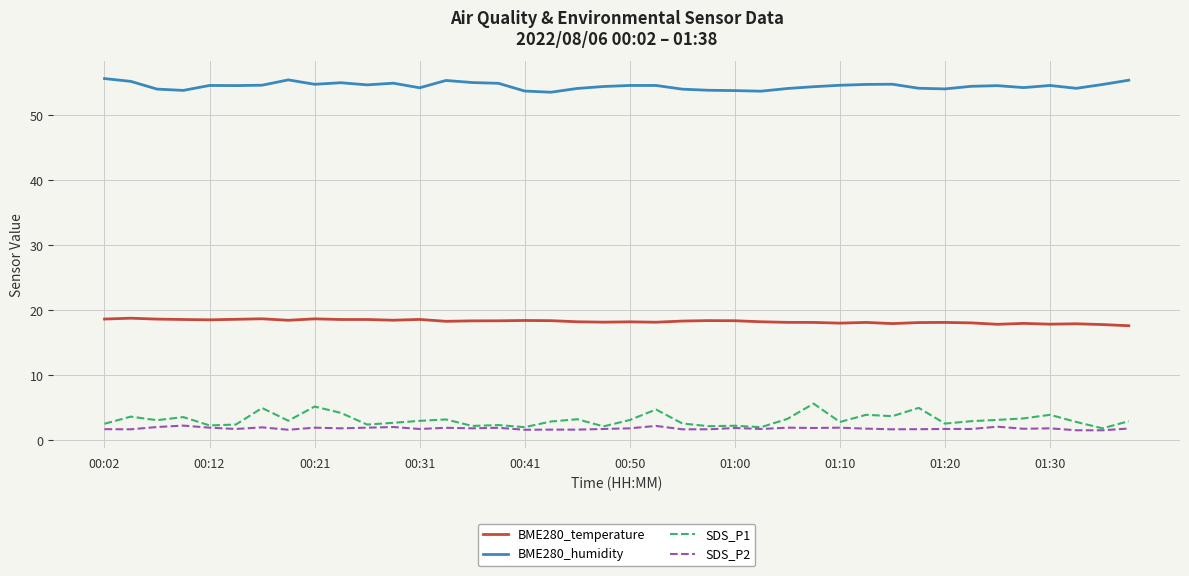

Which series has the widest spread of values?

SDS_P1